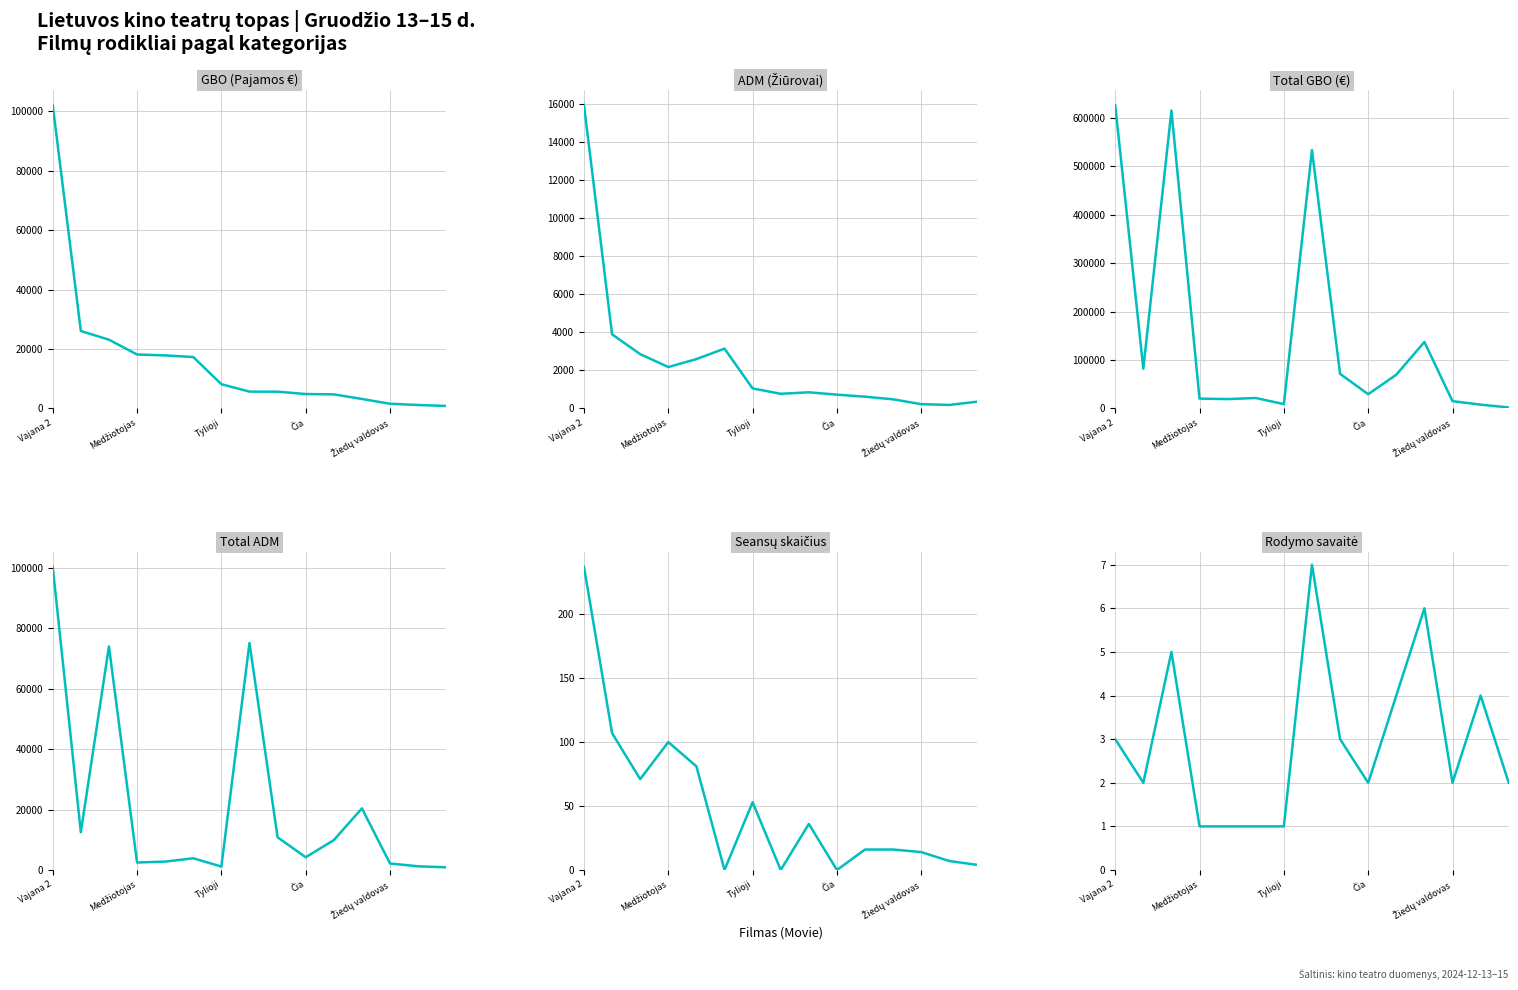

What is the total value across all series at Tylioji?

19183.2